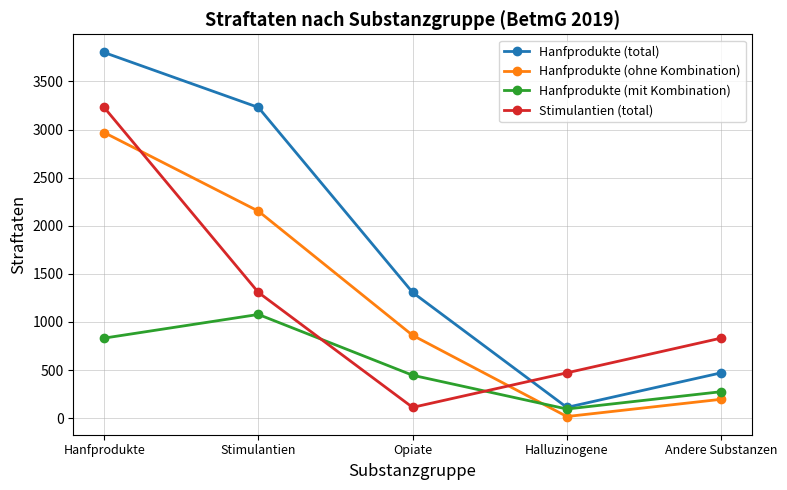

What is the value of the Hanfprodukte (mit Kombination) point at the 5th from the left?

275